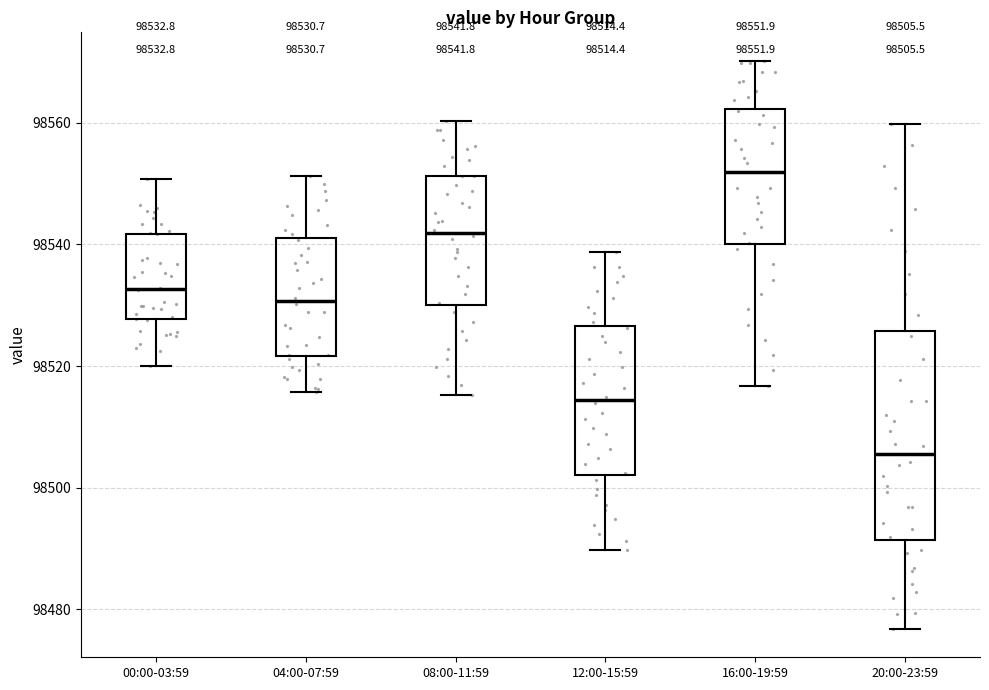

Which box's median line is the highest?

16:00-19:59